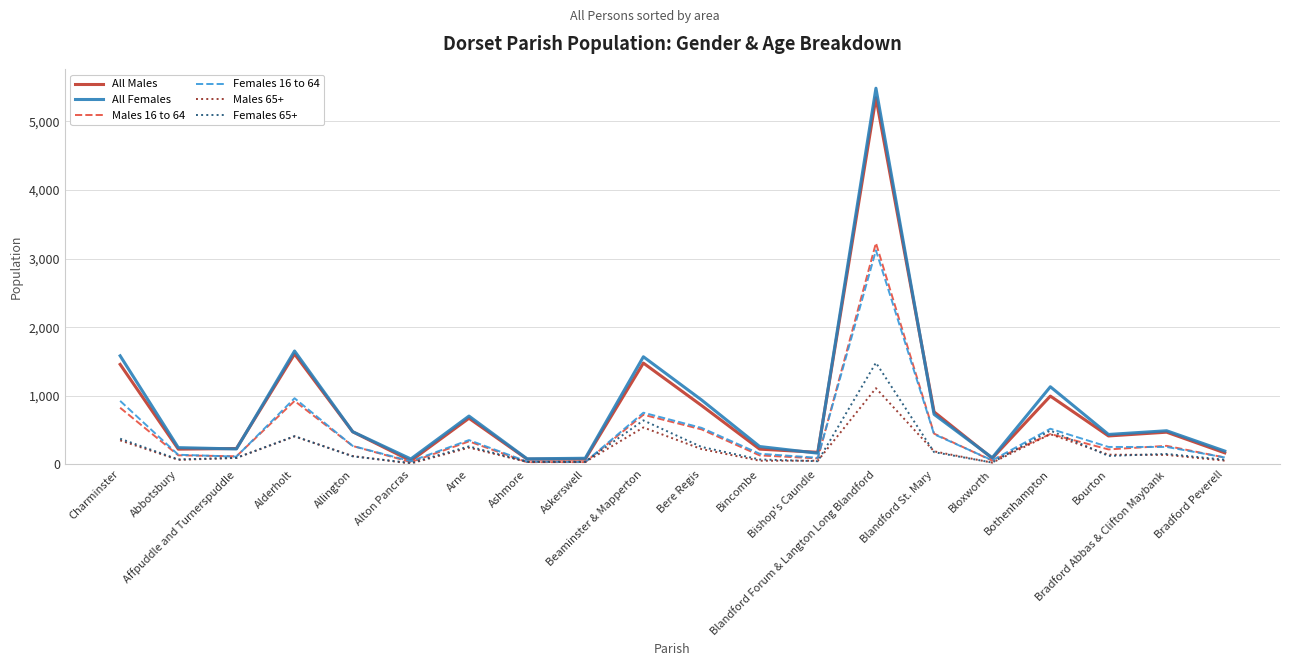

What is the greatest value displayed?

5482